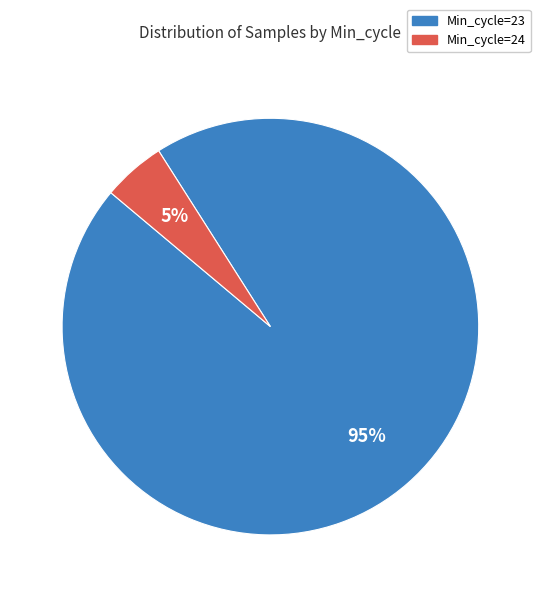

To the nearest percent, what is the average slice percentage?

50%